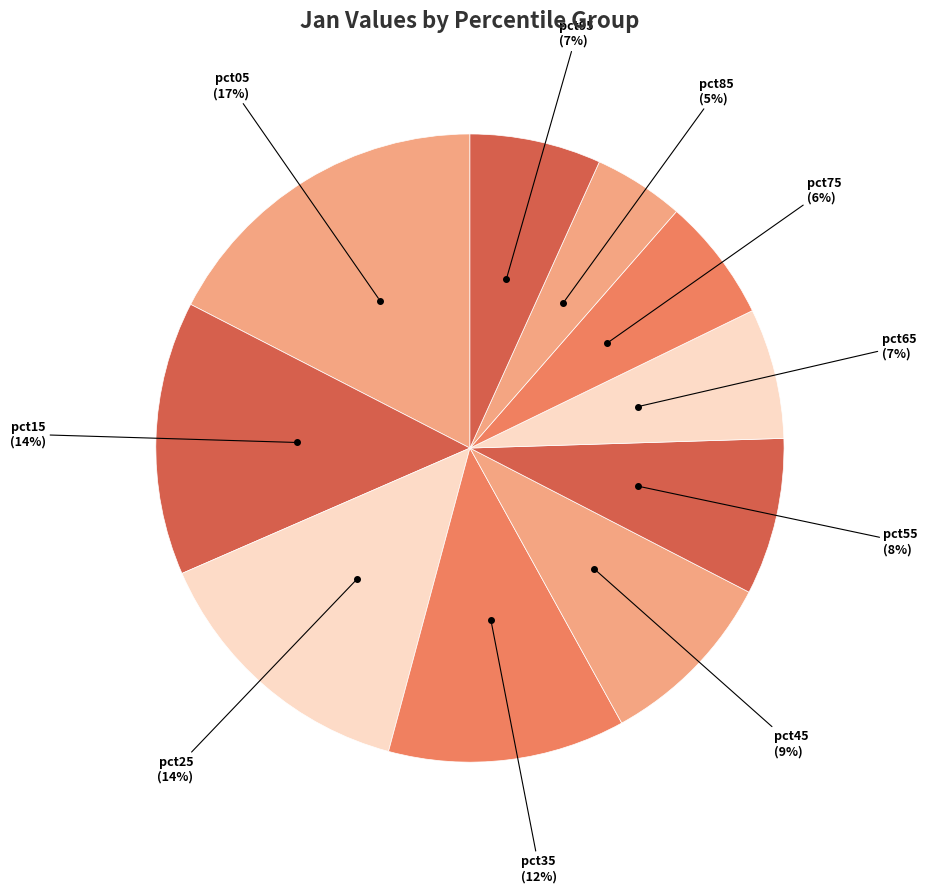

To the nearest percent, what is the combined percentage of pct95 and pct45?

16%